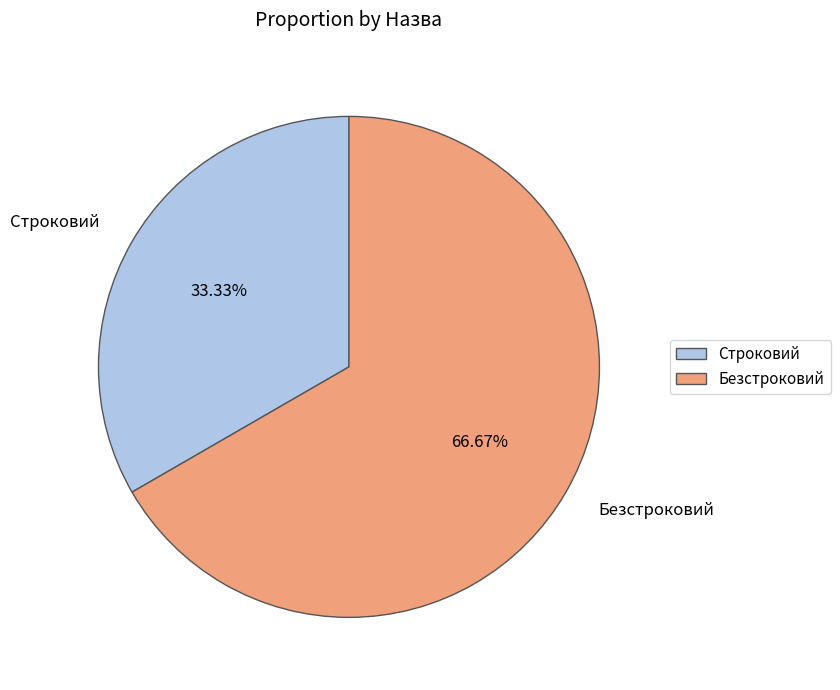

Which category has the smallest portion of the pie?

Строковий